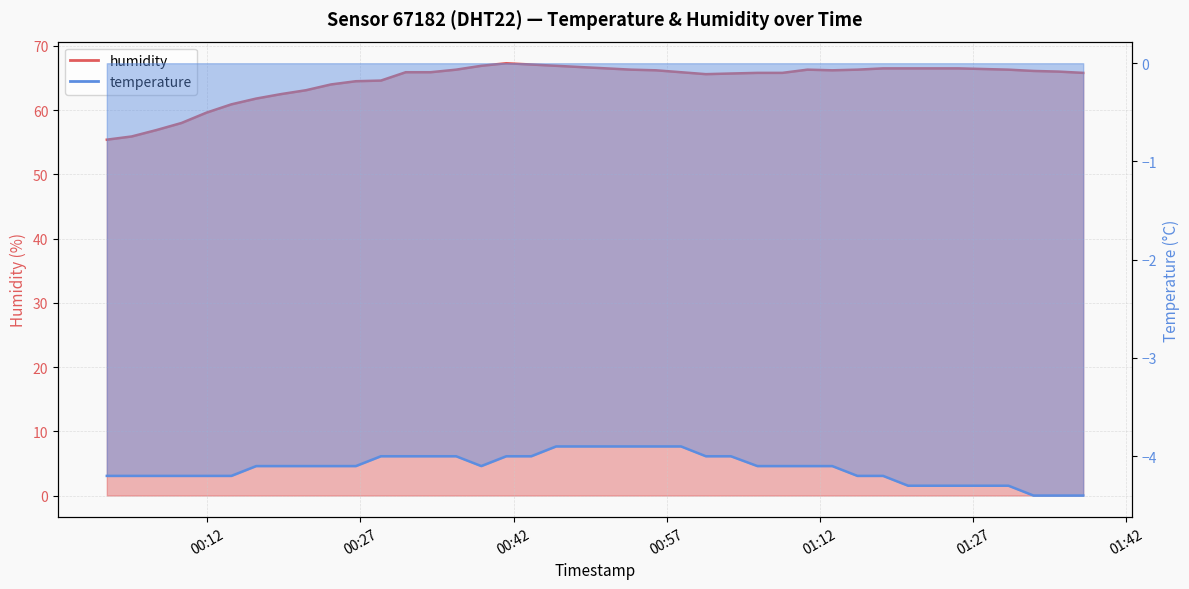

True or false: humidity has more than 2 interior local peaks.

False